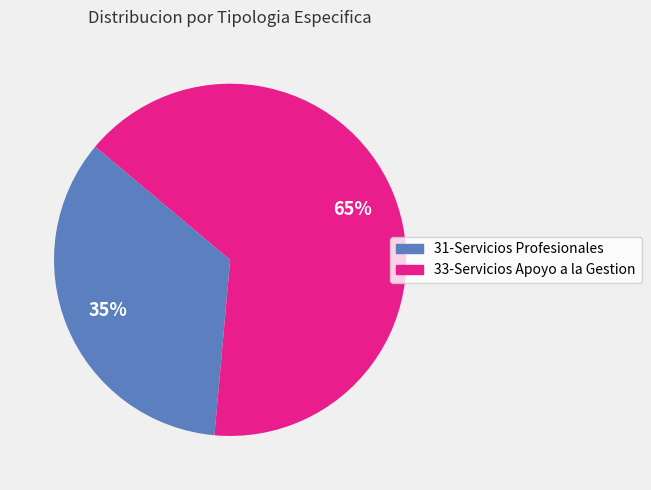

How many segments does this pie chart have?

2